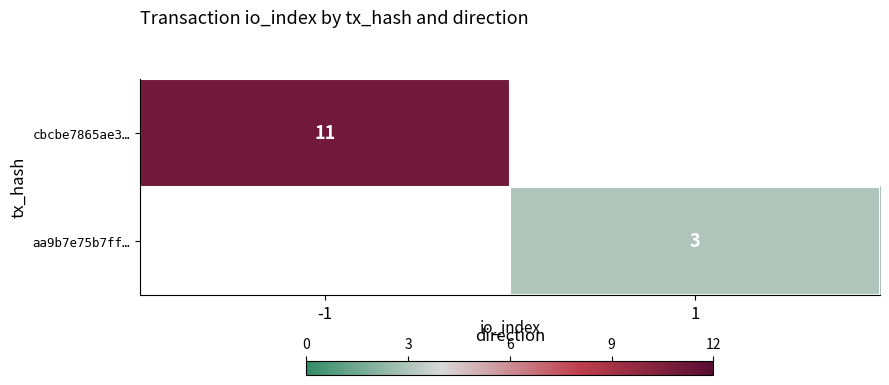

The value of aa9b7e75b7ff… at 1 is 3. True or false?

True